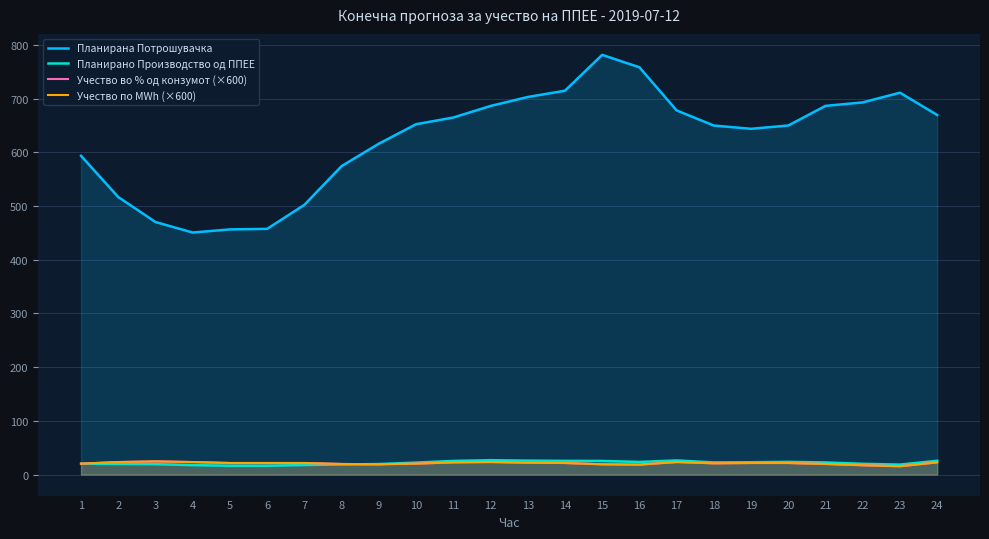

True or false: Планирана Потрошувачка and Планирано Производство од ППЕЕ intersect in this chart.

False